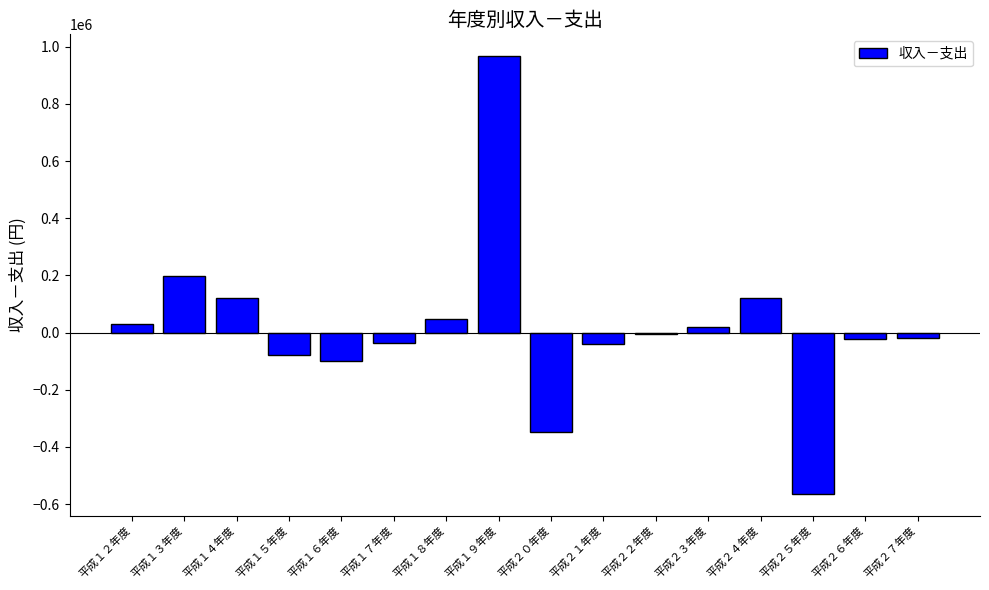

What is the average value?

18348